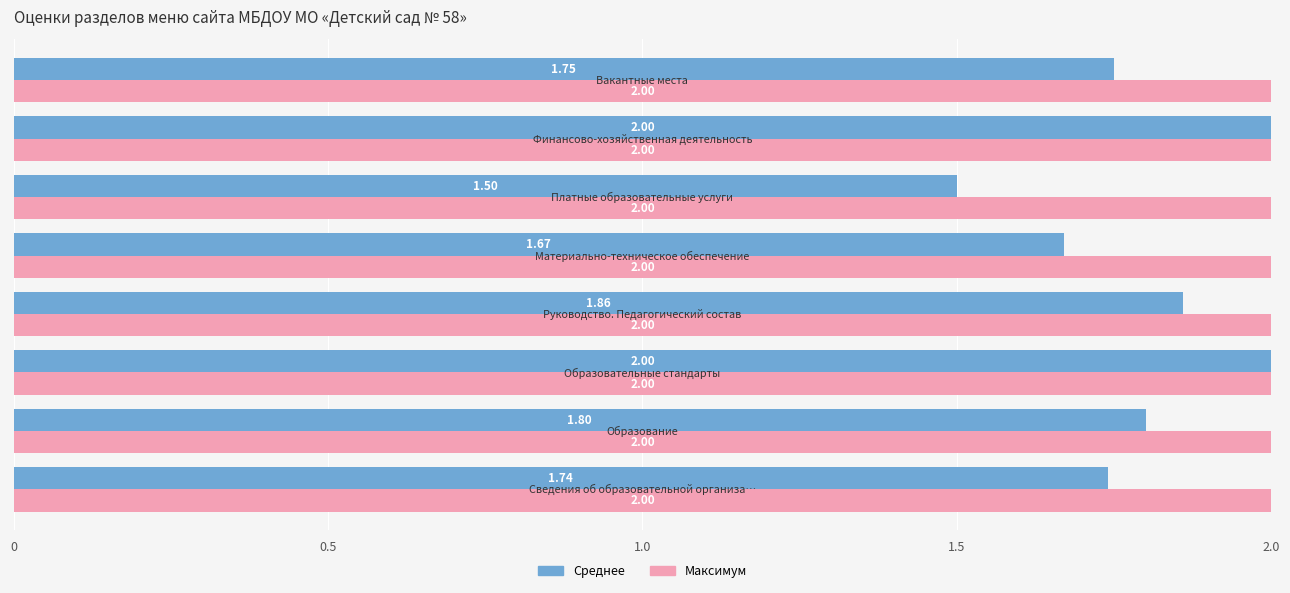

At how many categories does at least one series exceed 1?

8